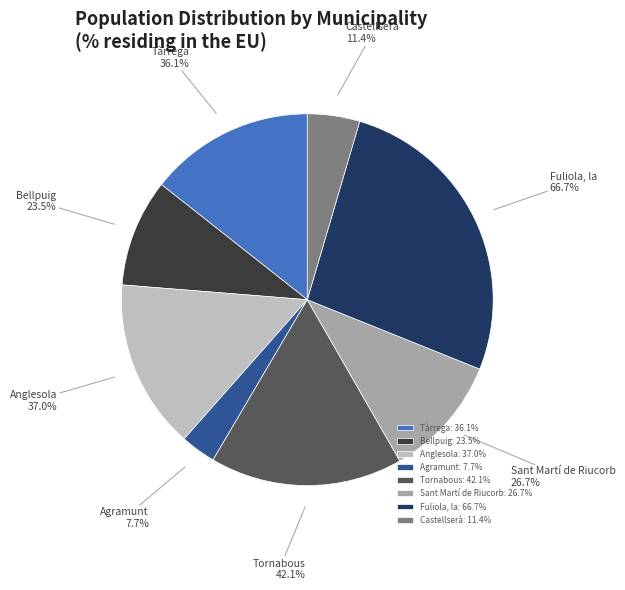

Does Anglesola account for over 50% of the chart?

No